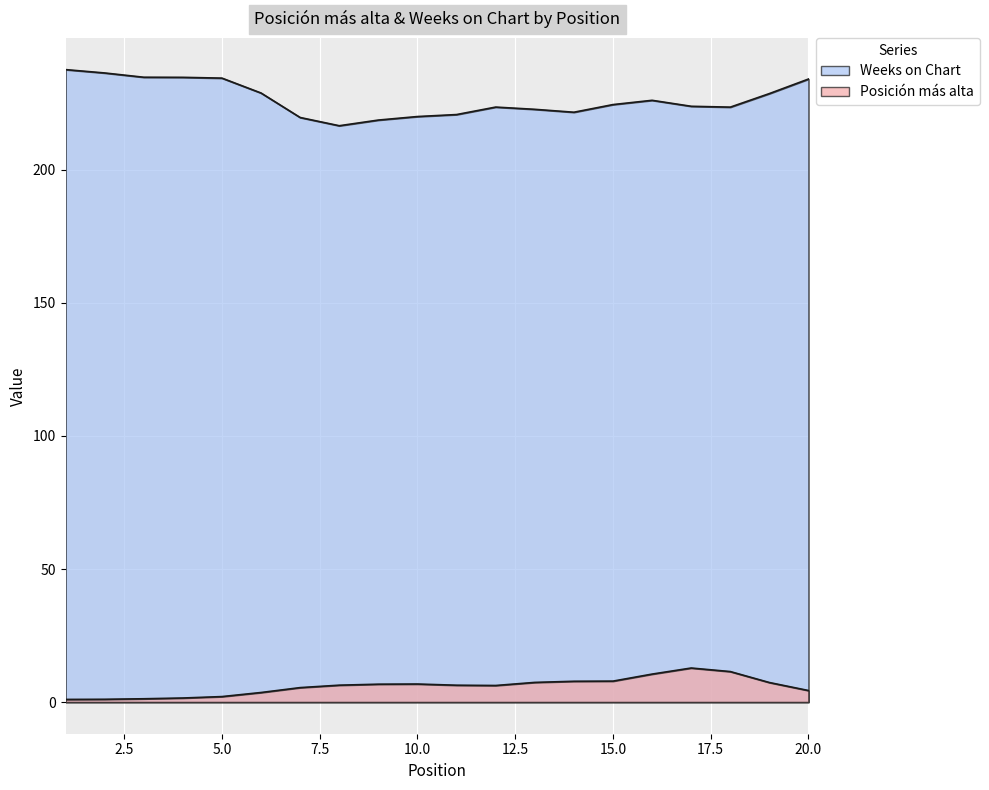

At 19, list the series in order from largest to smallest.

Weeks on Chart, Posición más alta